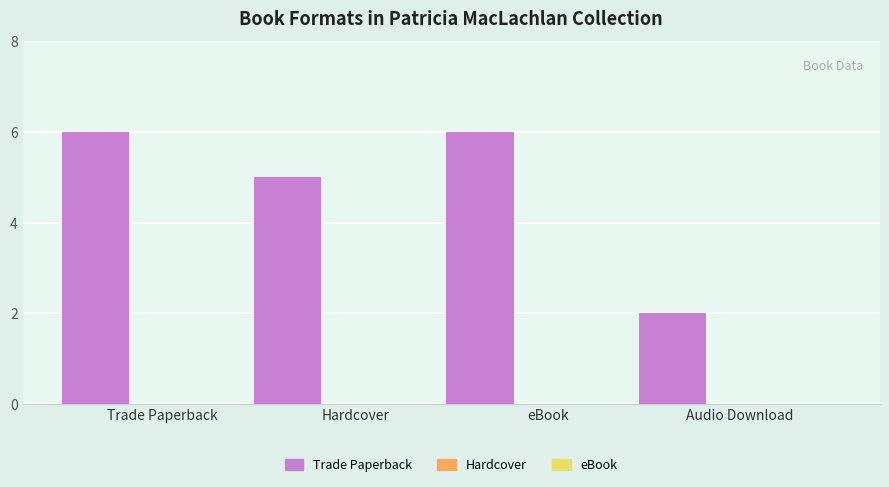

Reading right to left, transcribe all the data shown in this chart.

2	6	5	6